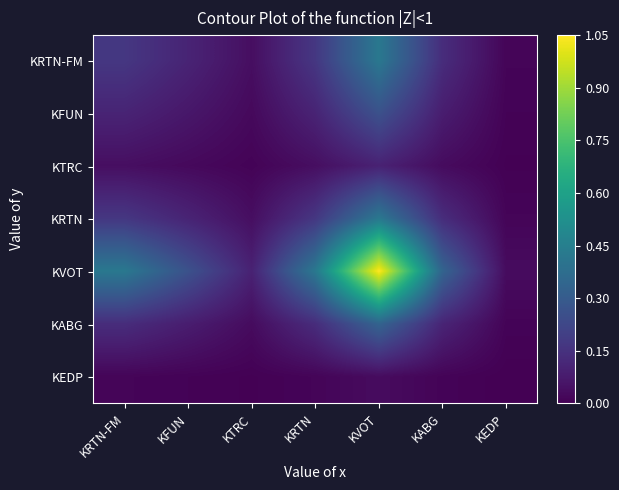

Which category has the highest value across all series?

KVOT